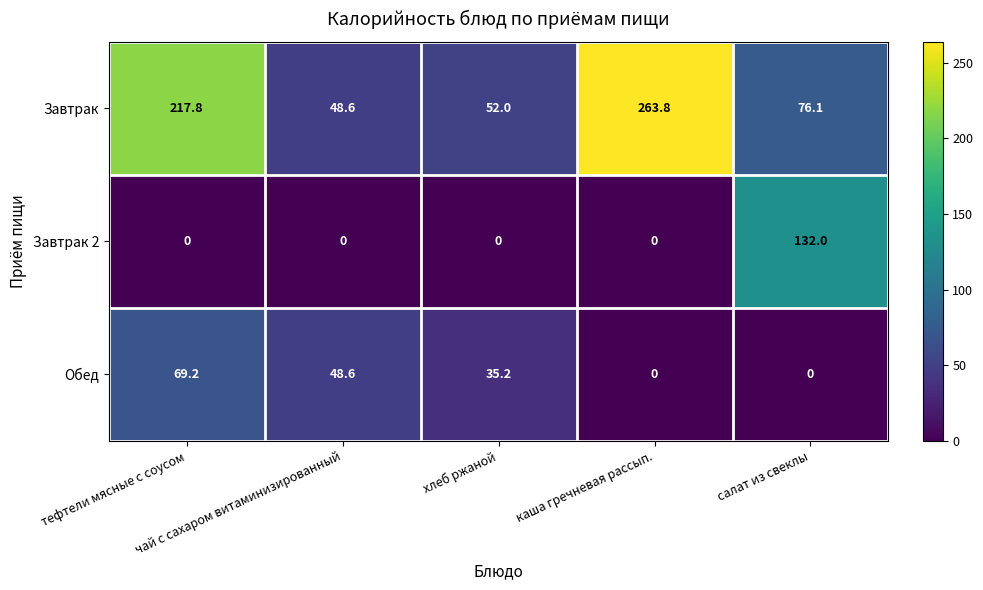

What is the sum of all Обед values?

153.0